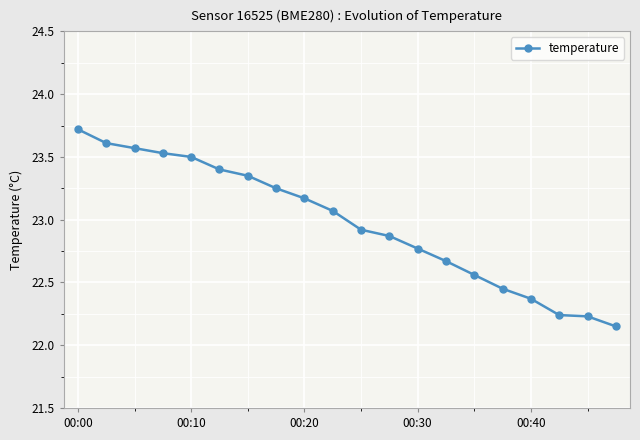

What is the greatest value displayed?

23.7